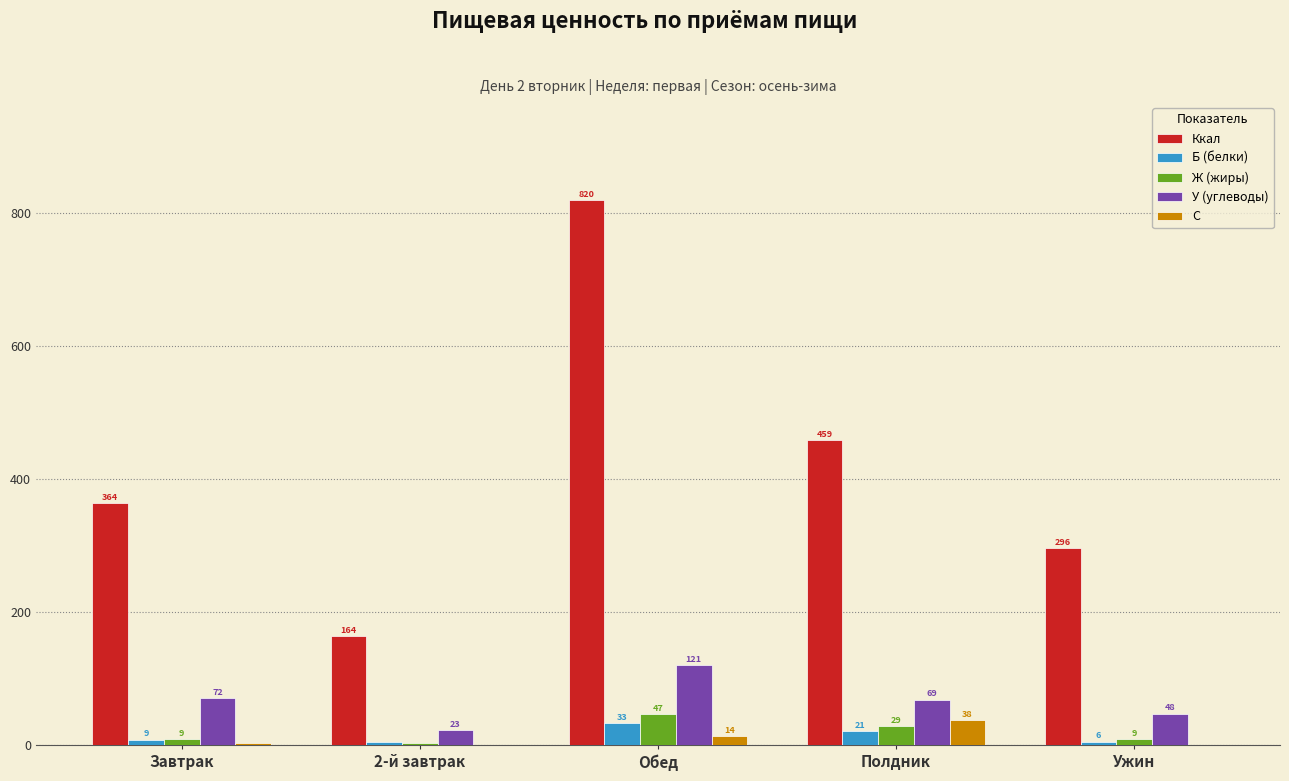

Rank the series at Завтрак from highest to lowest value.

Ккал, У (углеводы), Ж (жиры), Б (белки), С